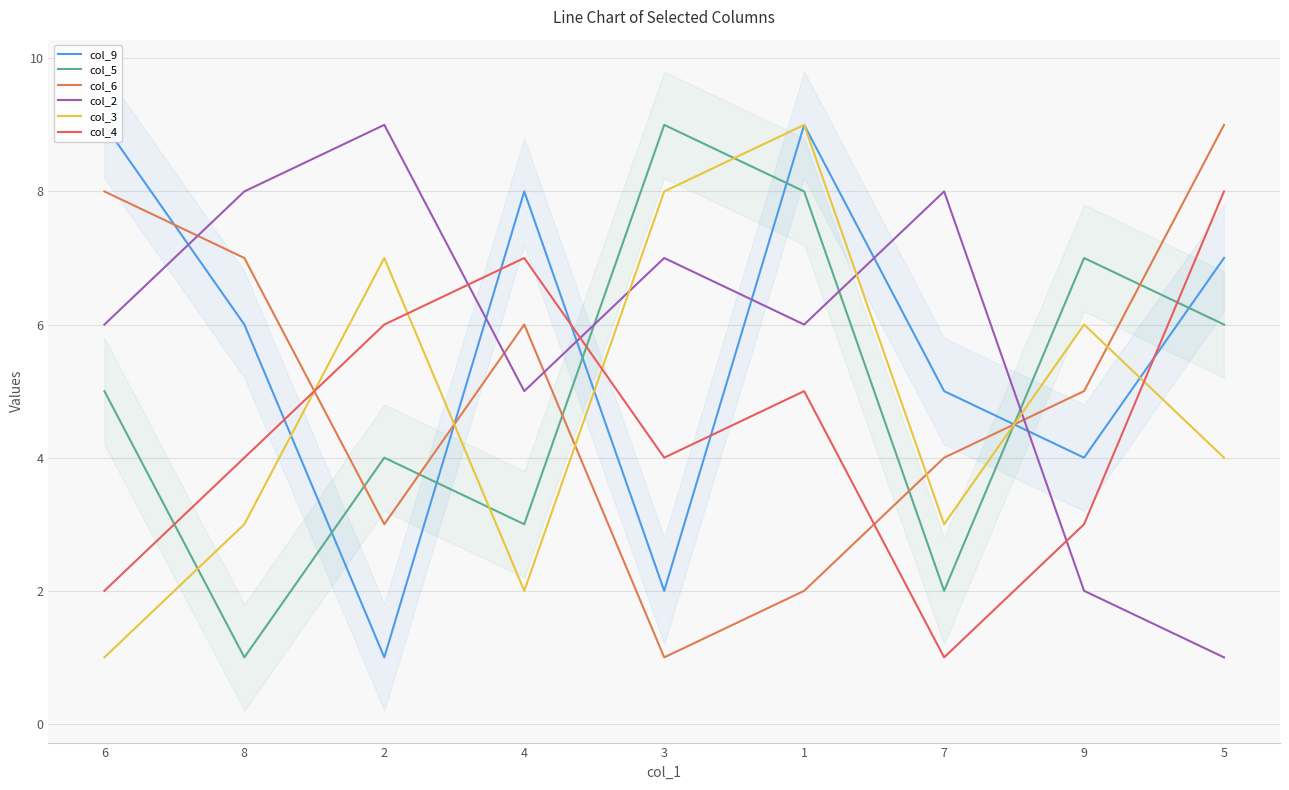

At which category is the sum across all series the highest?

1